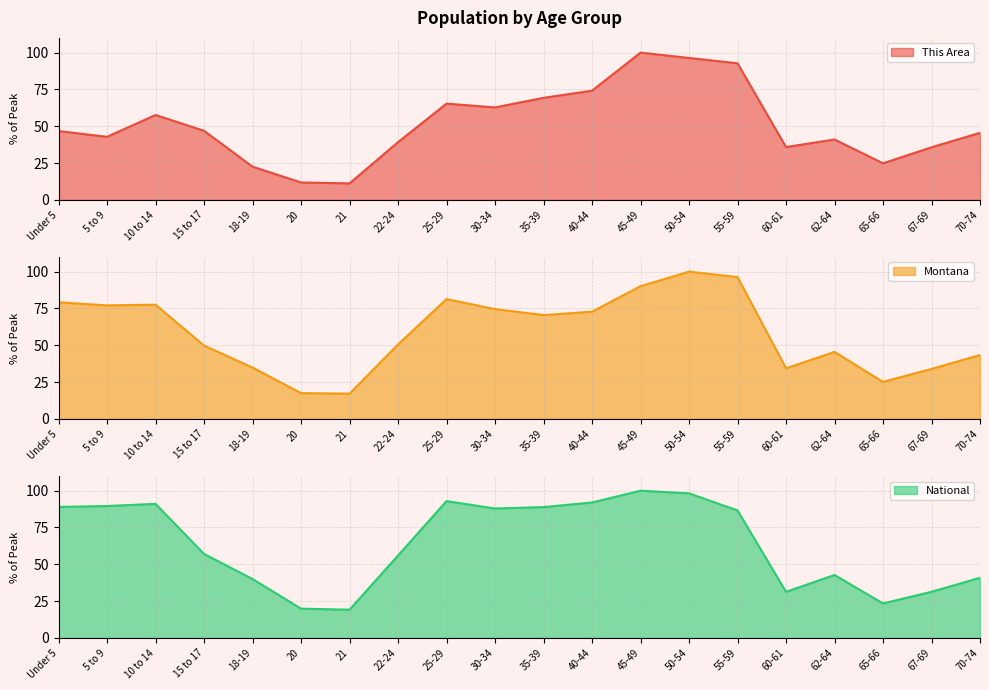

Rank the series by their maximum value, from highest to lowest.

This Area, Montana, National